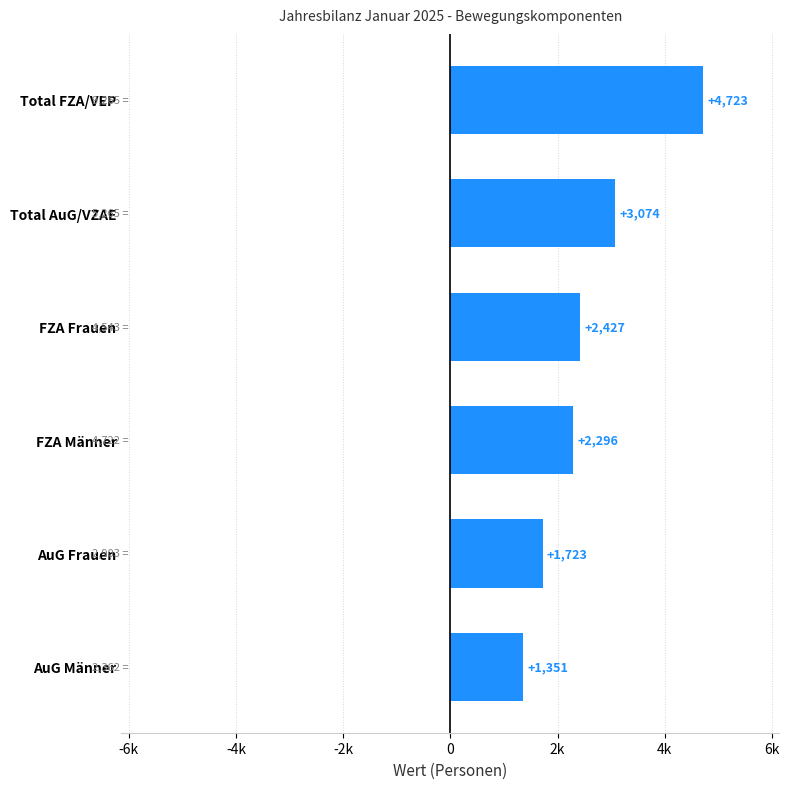

What is the sum of all values?

15594